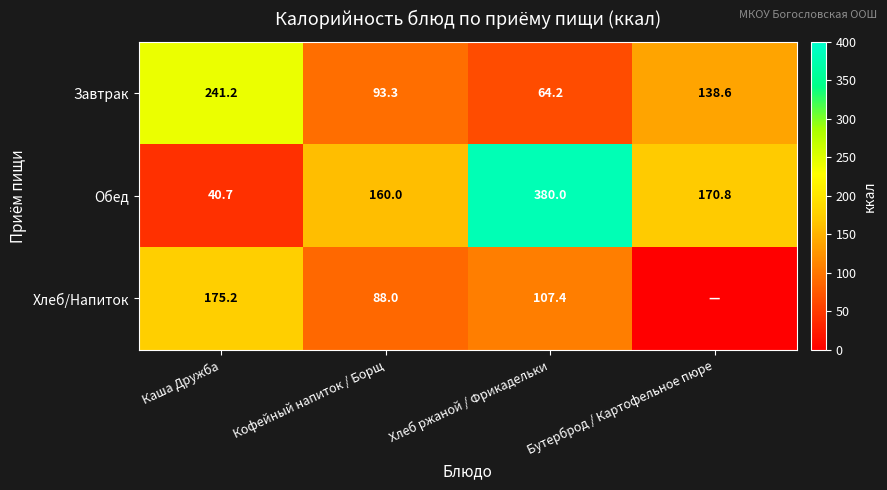

Rank the series at Хлеб ржаной / Фрикадельки from lowest to highest value.

Завтрак, Хлеб/Напиток, Обед